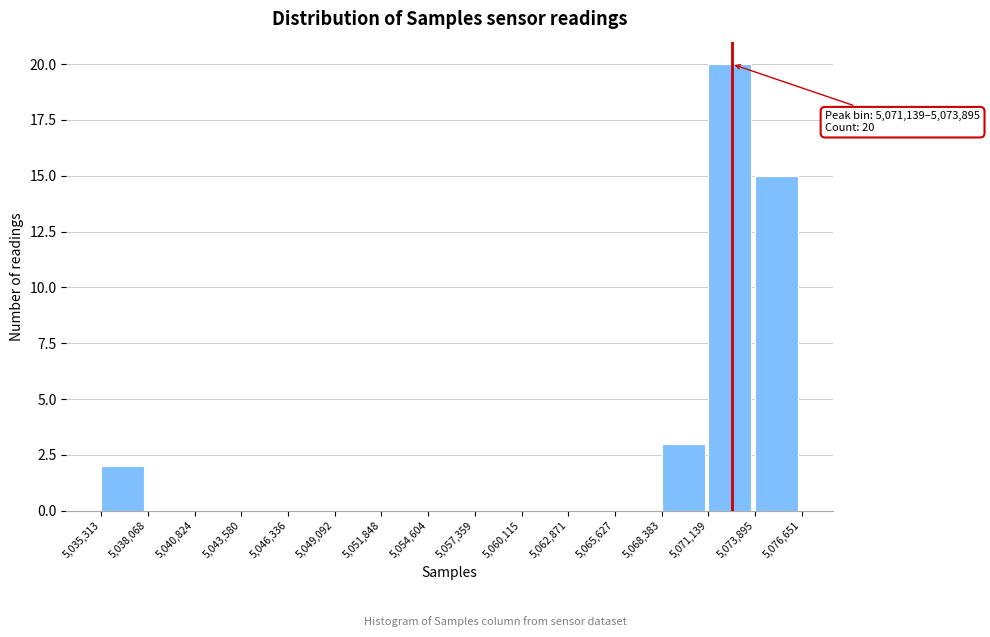

Over which range of the x-axis is the bar tallest?

5,071,139 to 5,073,895